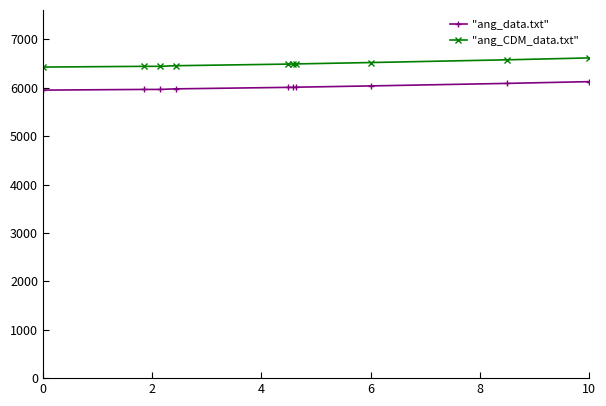

What is the sum of all "ang_CDM_data.txt" values?

64951.2